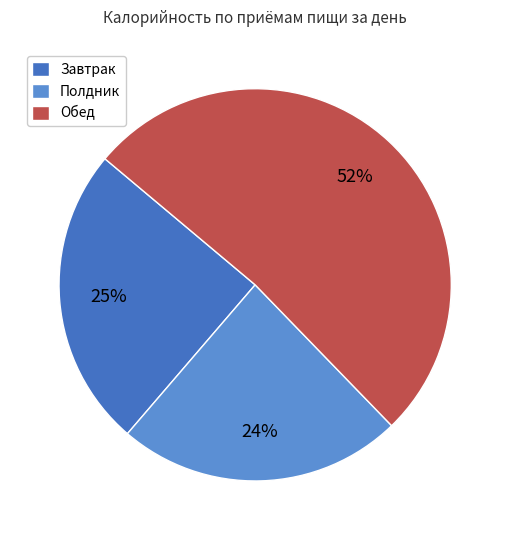

How many slices are in this pie chart?

3